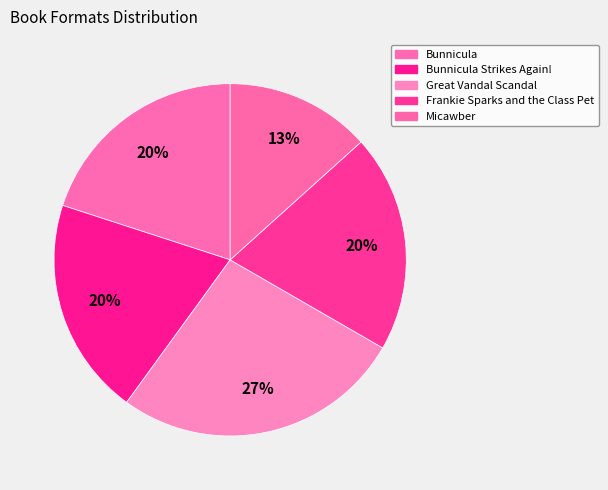

Is there any slice that represents more than half of the pie?

No